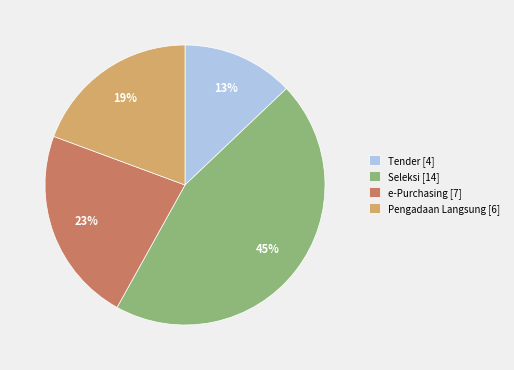

Does e-Purchasing [7] account for over 50% of the chart?

No